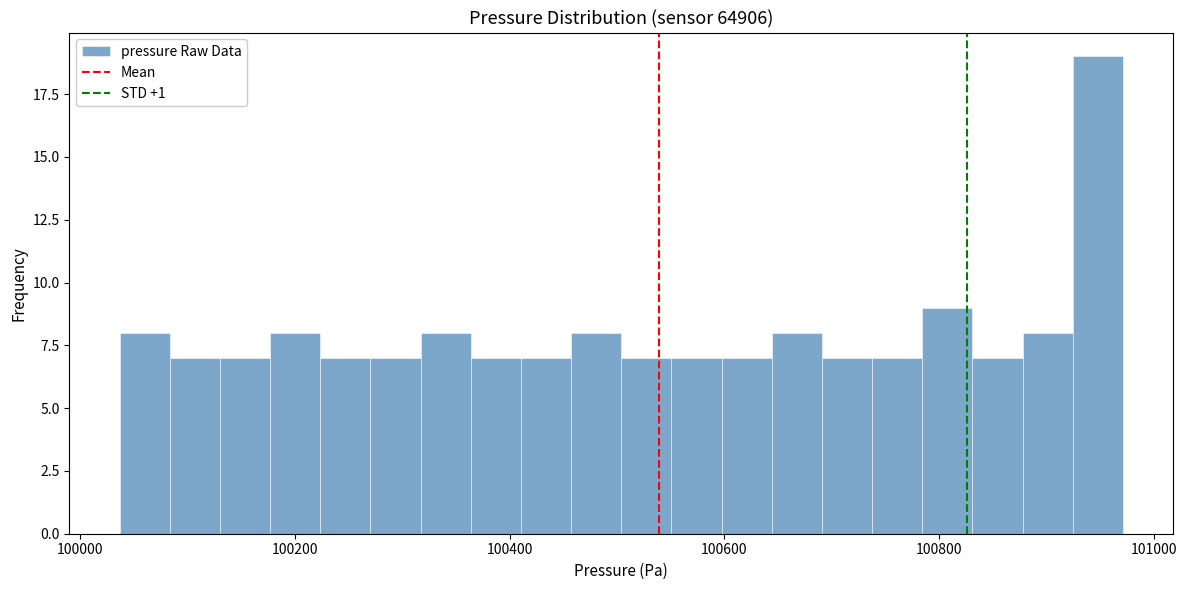

Read against the x-axis, roughly where is the centre of the tallest bar?

100940